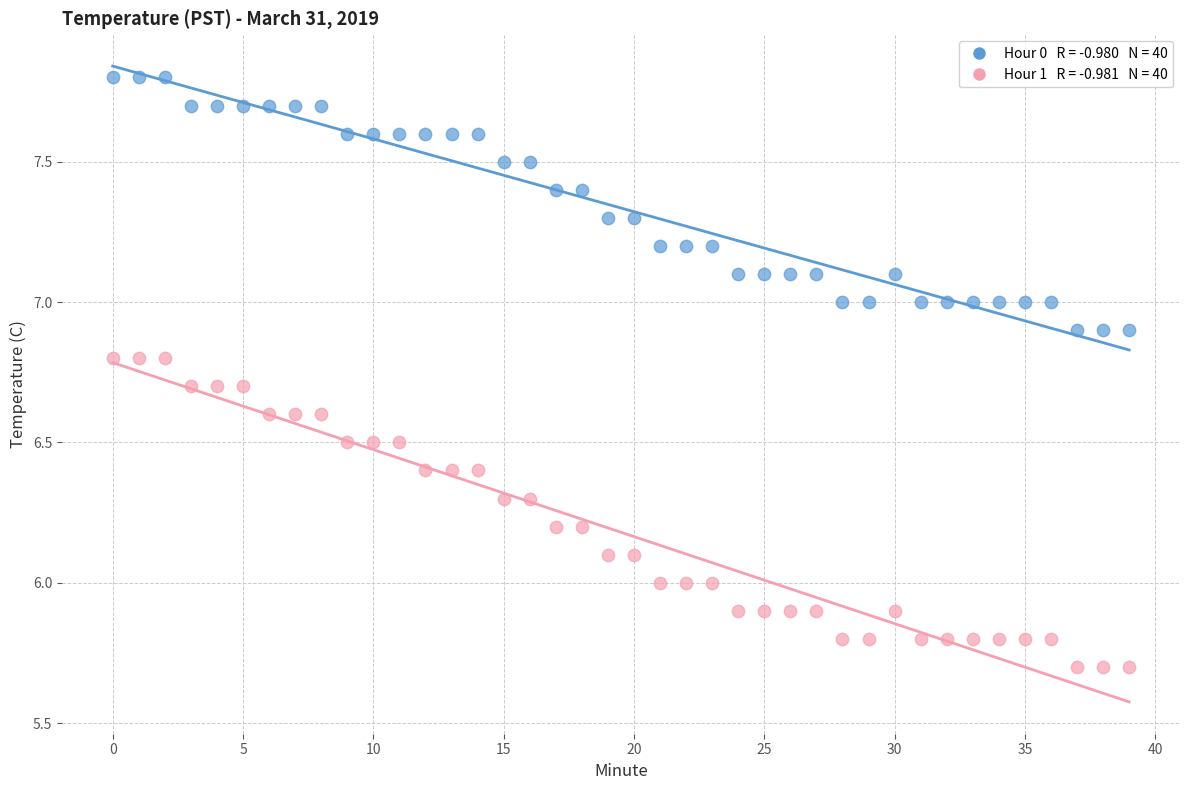

Across all data points, what is the range of Y values (max minus min)?

2.1